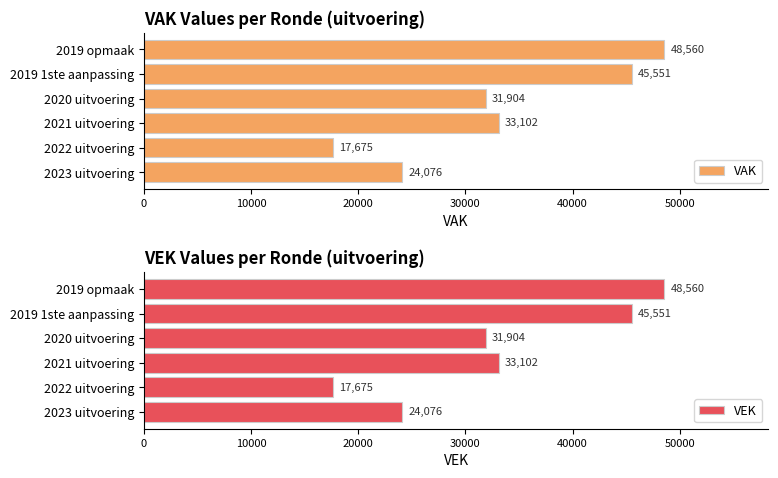

The value of VEK at 2022 uitvoering is 17675. True or false?

True